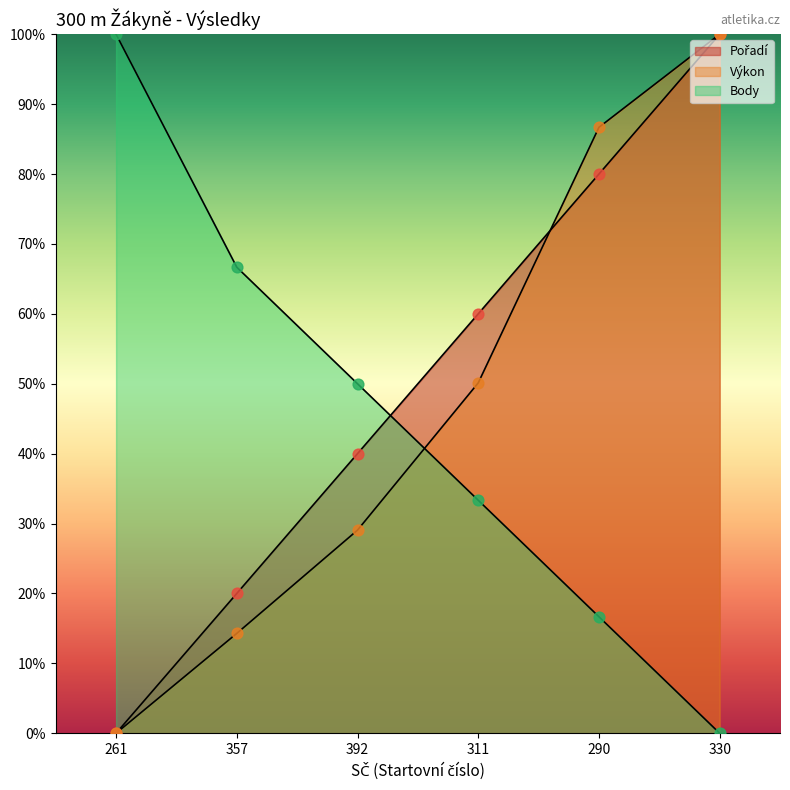

What are all the series names shown in the legend?

Pořadí, Výkon, Body